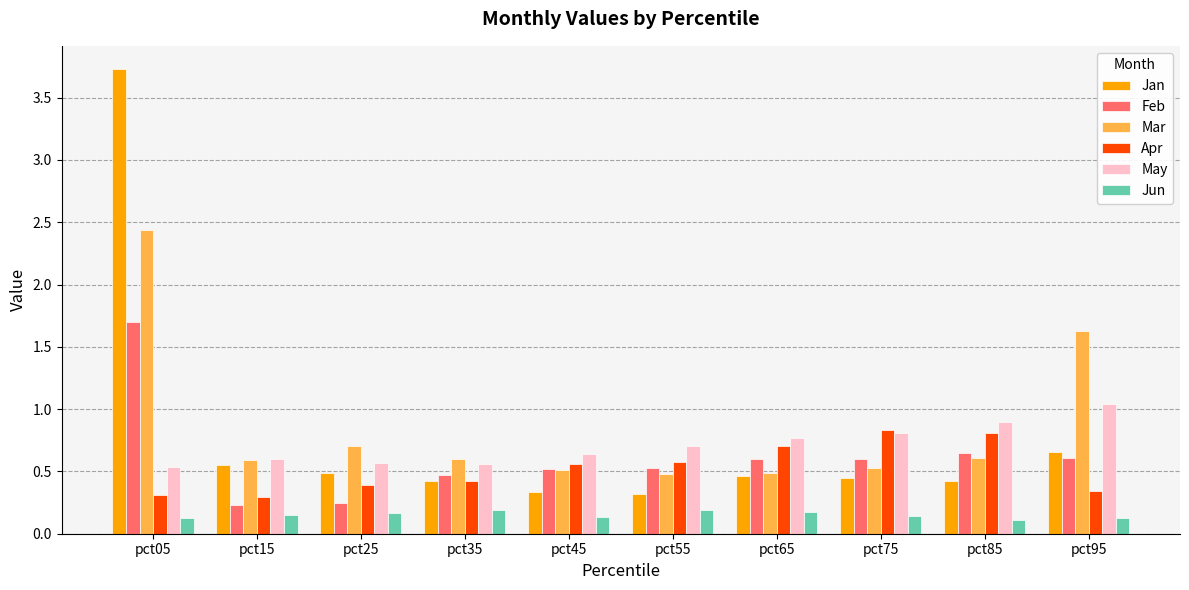

Rank the series by their maximum value, from highest to lowest.

Jan, Mar, Feb, May, Apr, Jun